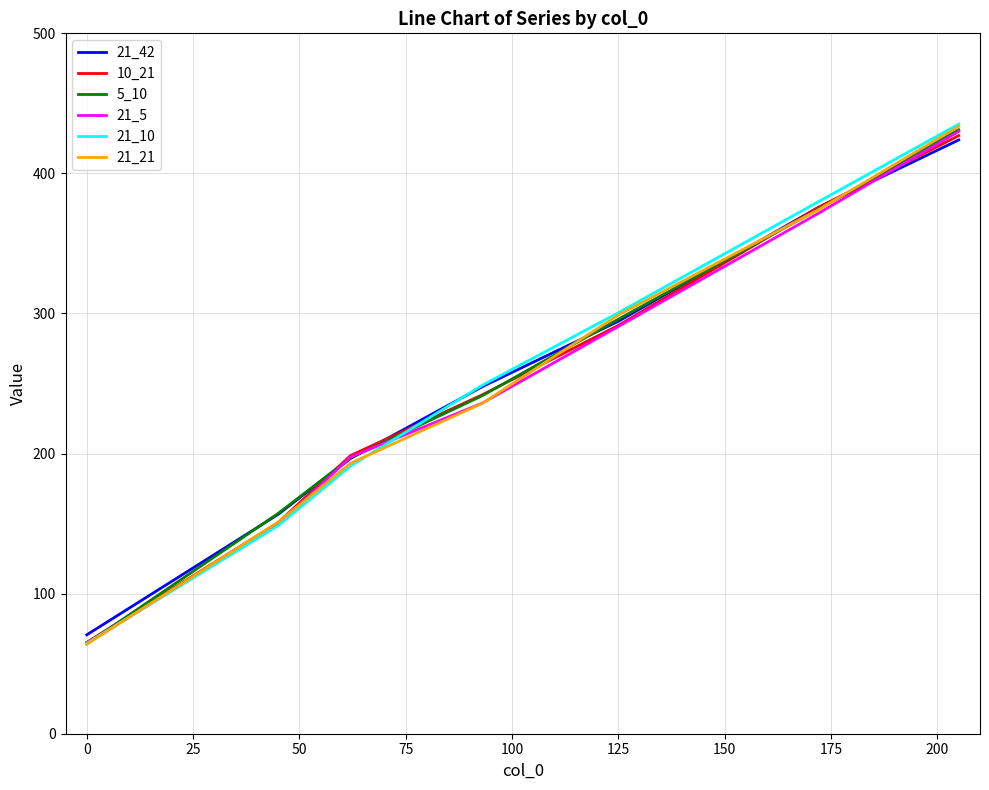

Which series has the largest range (max minus min)?

21_10